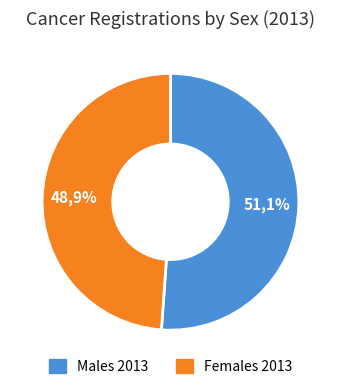

To the nearest percent, what is the combined percentage of Males 2013 and Females 2013?

100%